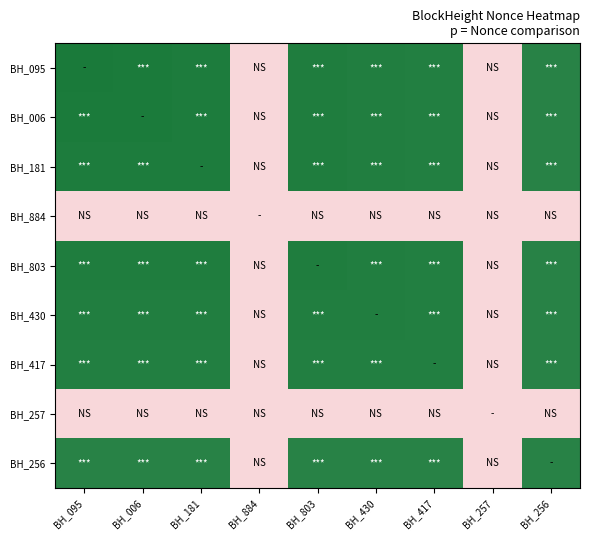

Reading right to left, transcribe all the data shown in this chart.

BH_095: BH_256=9374	BH_257=0	BH_417=9497	BH_430=9534	BH_803=9570	BH_884=1	BH_181=9610	BH_006=9650	BH_095=9707
BH_006: BH_256=9374	BH_257=0	BH_417=9497	BH_430=9534	BH_803=9570	BH_884=1	BH_181=9610	BH_006=9650	BH_095=9650
BH_181: BH_256=9374	BH_257=0	BH_417=9497	BH_430=9534	BH_803=9570	BH_884=1	BH_181=9610	BH_006=9610	BH_095=9610
BH_884: BH_256=1	BH_257=0	BH_417=1	BH_430=1	BH_803=1	BH_884=1	BH_181=1	BH_006=1	BH_095=1
BH_803: BH_256=9374	BH_257=0	BH_417=9497	BH_430=9534	BH_803=9570	BH_884=1	BH_181=9570	BH_006=9570	BH_095=9570
BH_430: BH_256=9374	BH_257=0	BH_417=9497	BH_430=9534	BH_803=9534	BH_884=1	BH_181=9534	BH_006=9534	BH_095=9534
BH_417: BH_256=9374	BH_257=0	BH_417=9497	BH_430=9497	BH_803=9497	BH_884=1	BH_181=9497	BH_006=9497	BH_095=9497
BH_257: BH_256=0	BH_257=0	BH_417=0	BH_430=0	BH_803=0	BH_884=0	BH_181=0	BH_006=0	BH_095=0
BH_256: BH_256=9374	BH_257=0	BH_417=9374	BH_430=9374	BH_803=9374	BH_884=1	BH_181=9374	BH_006=9374	BH_095=9374